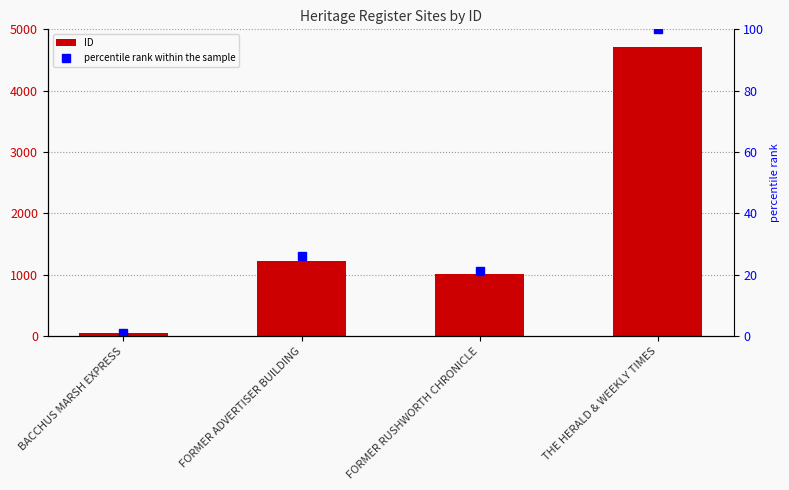

List the labels in order of percentile rank within the sample value, smallest first.

BACCHUS MARSH EXPRESS, FORMER RUSHWORTH CHRONICLE, FORMER ADVERTISER BUILDING, THE HERALD & WEEKLY TIMES